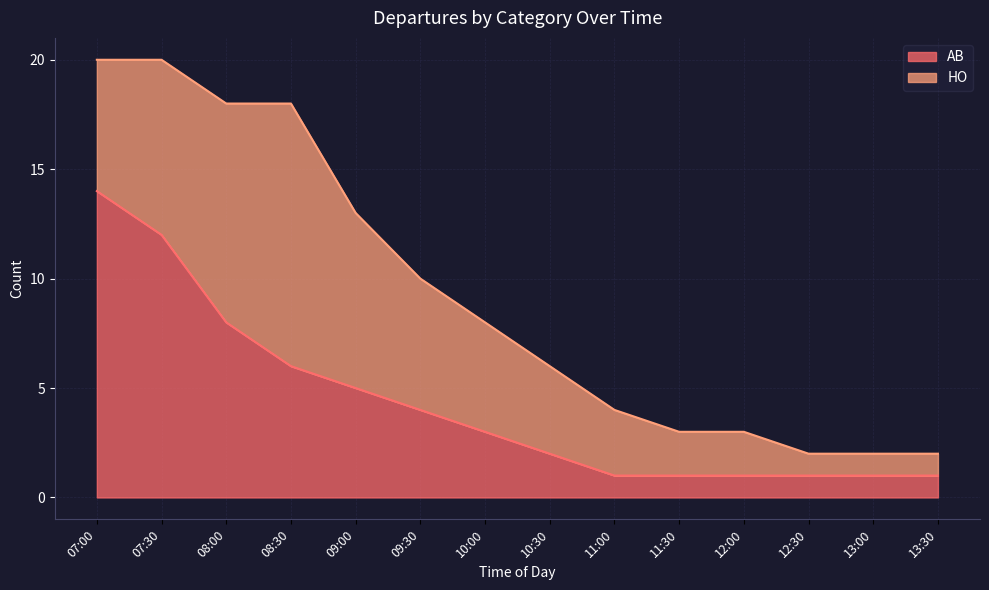

What is the change in value from 07:00 to 13:00?

-13